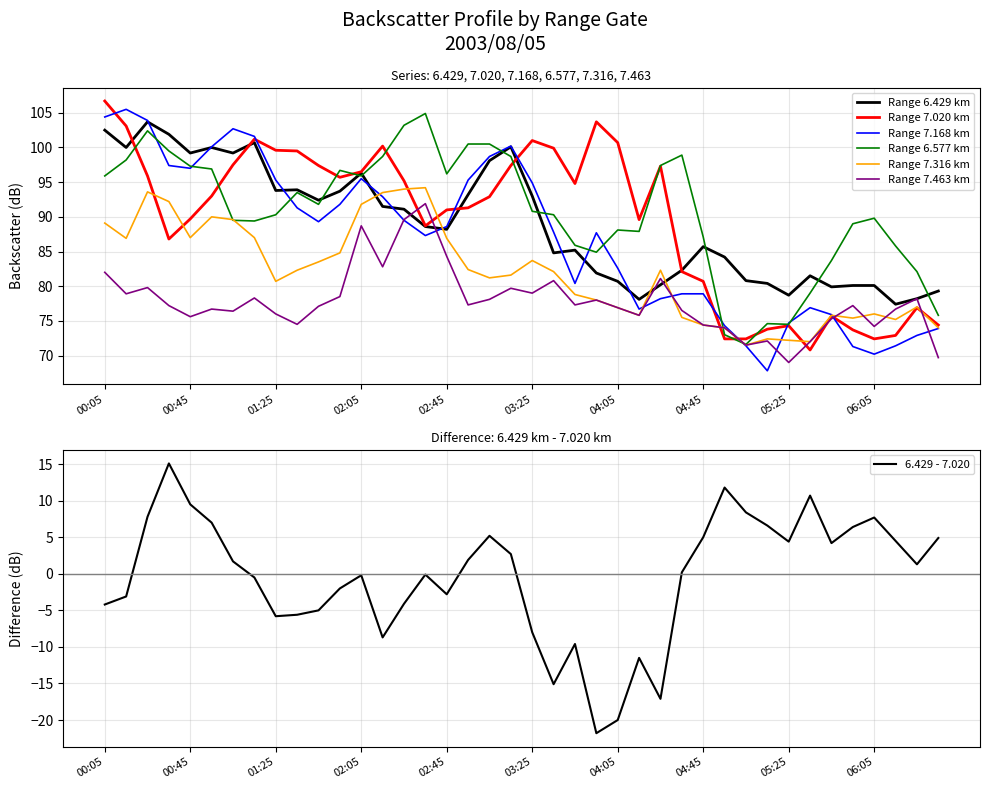

Where is the first local maximum for 6.577?

2003/08/05 00:25